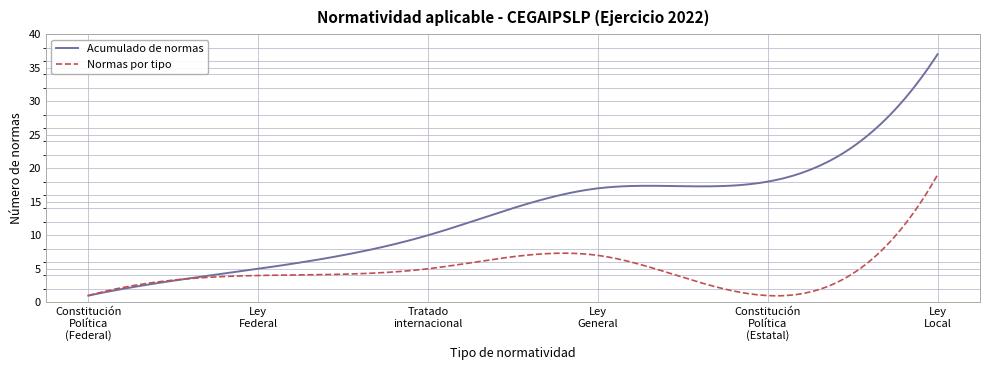

What is the minimum value for Normas por tipo?

1.0